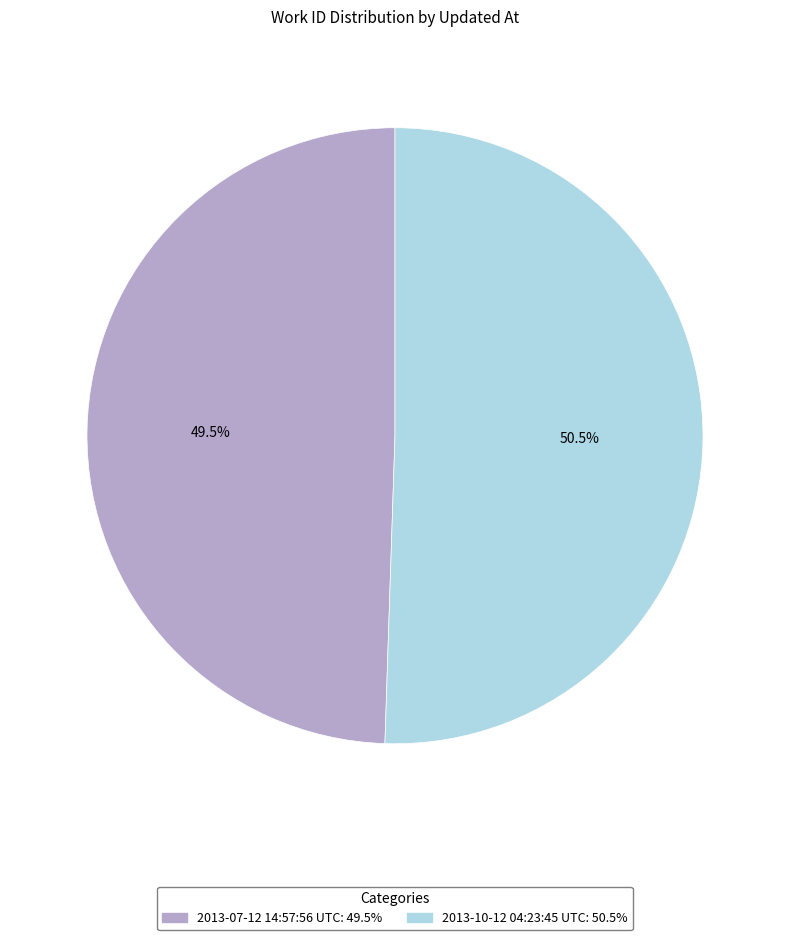

Which slice is the largest?

2013-10-12 04:23:45 UTC